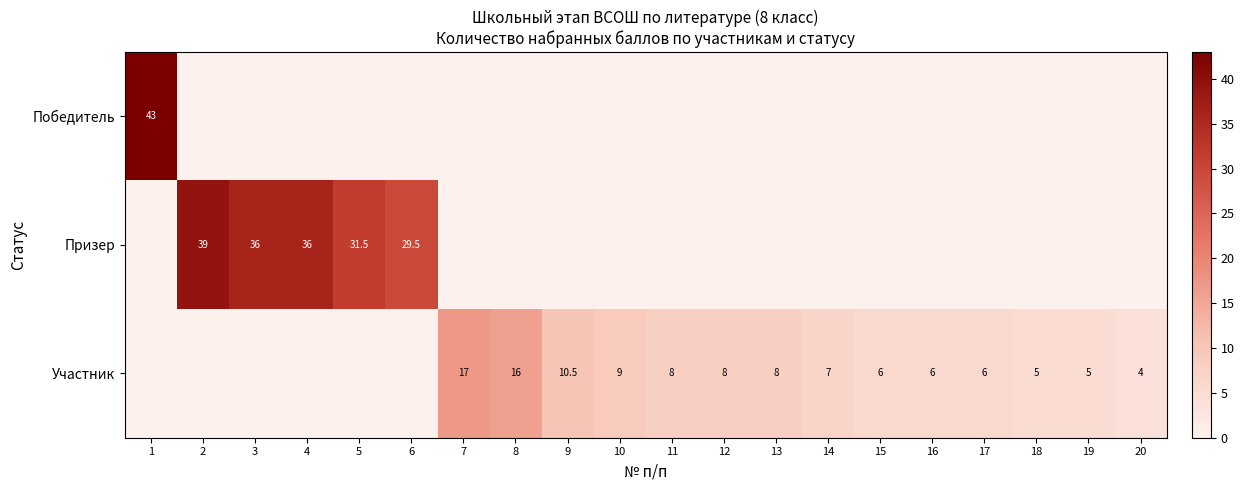

True or false: Участник has a value of 7.0 at 14.

True